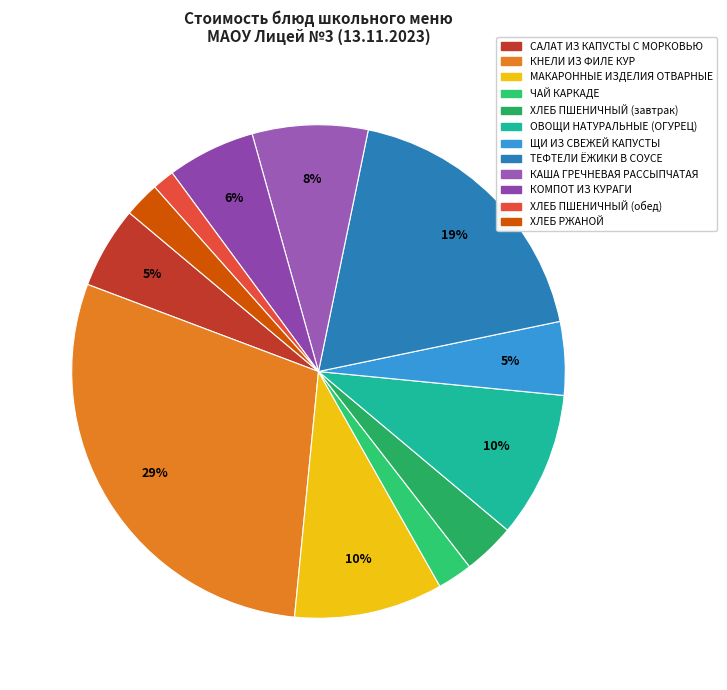

To the nearest percent, what is the average slice percentage?

8%